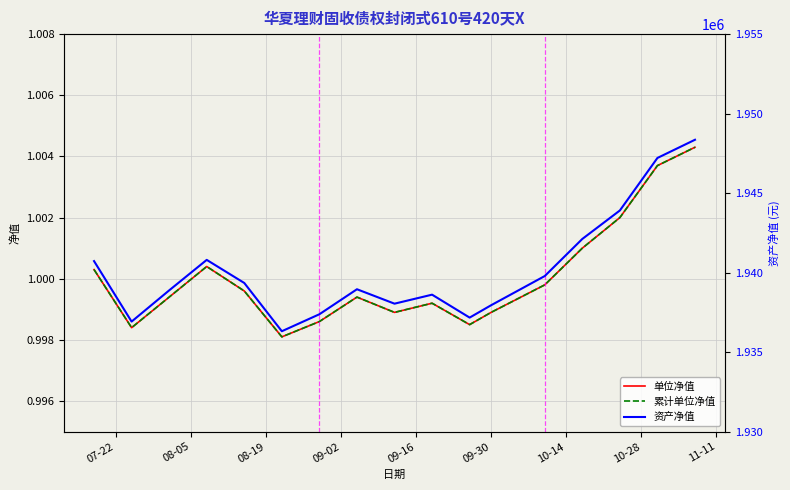

Which series has the largest total across all categories?

资产净值